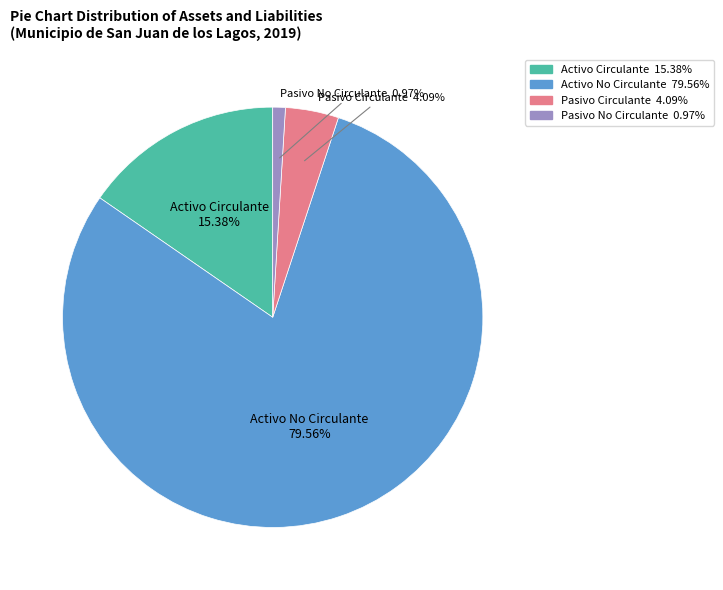

Does Activo No Circulante represent more than half of the total?

Yes